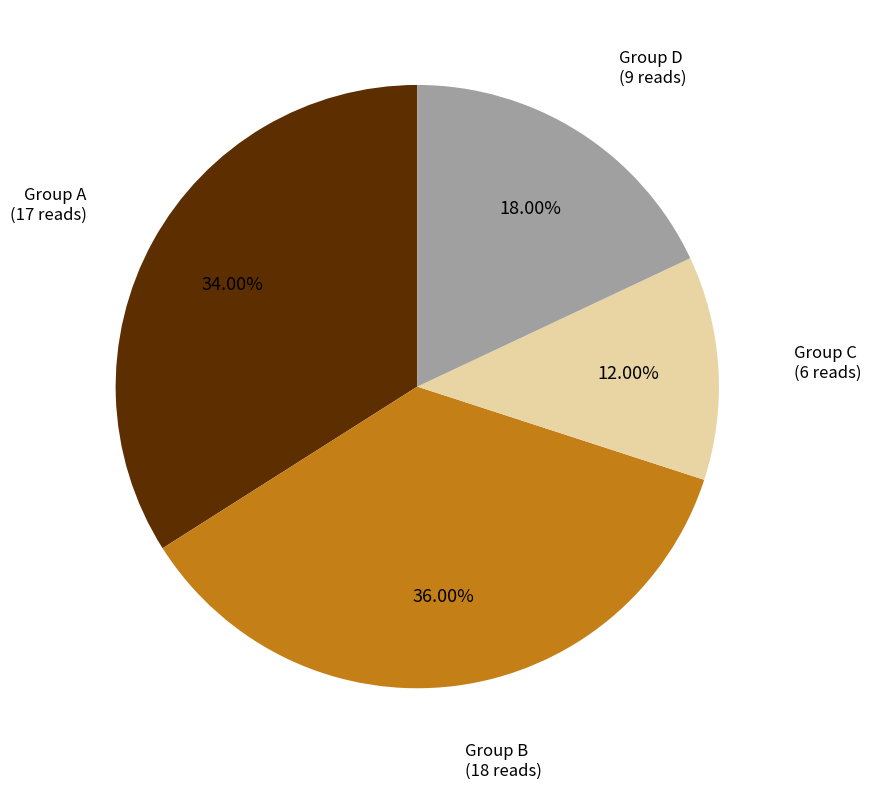

How many segments does this pie chart have?

4